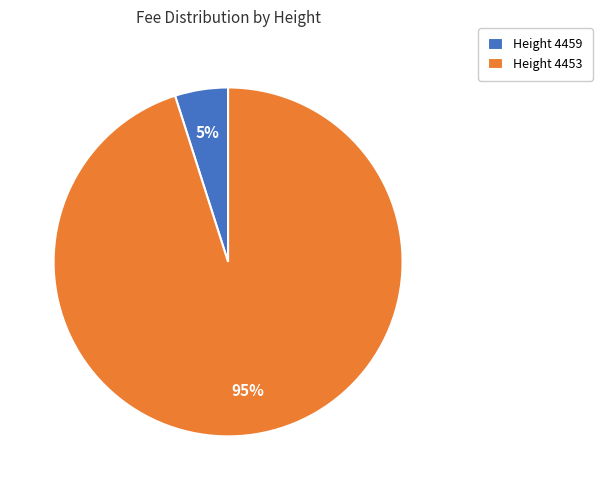

Which slice is the largest?

Height 4453